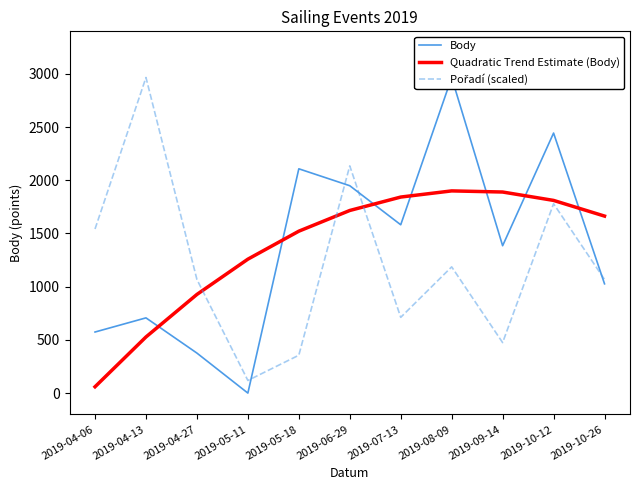

Reading left to right, list all the values displayed in this chart.

Body: 2019-04-06=574.0	2019-04-13=707.0	2019-04-27=376.0	2019-05-11=0.0	2019-05-18=2108.0	2019-06-29=1949.0	2019-07-13=1582.0	2019-08-09=2966.0	2019-09-14=1385.0	2019-10-12=2444.0	2019-10-26=1027.0
Quadratic Trend Estimate (Body): 2019-04-06=59.4	2019-04-13=527.5	2019-04-27=927.3	2019-05-11=1258.7	2019-05-18=1521.7	2019-06-29=1716.3	2019-07-13=1842.5	2019-08-09=1900.3	2019-09-14=1889.8	2019-10-12=1810.9	2019-10-26=1663.6
Pořadí (scaled): 2019-04-06=1542.3	2019-04-13=2966.0	2019-04-27=1067.8	2019-05-11=118.6	2019-05-18=355.9	2019-06-29=2135.5	2019-07-13=711.8	2019-08-09=1186.4	2019-09-14=474.6	2019-10-12=1779.6	2019-10-26=1067.8